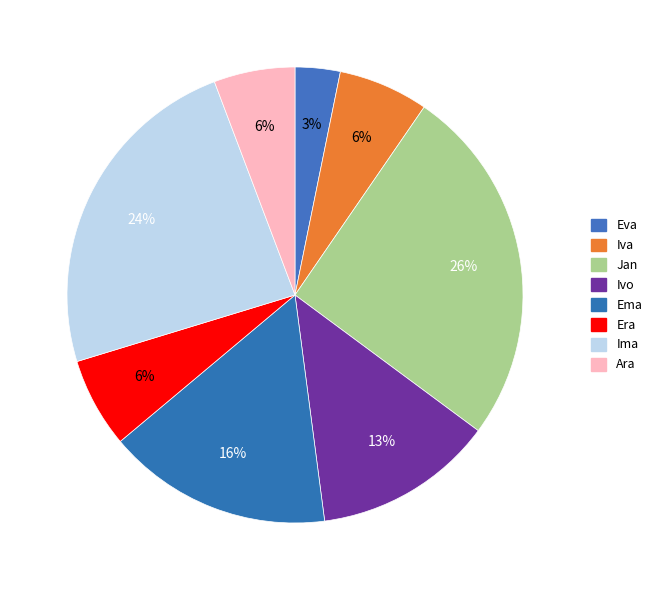

Rank the categories by value from highest to lowest.

Jan, Ima, Ema, Ivo, Iva, Era, Ara, Eva